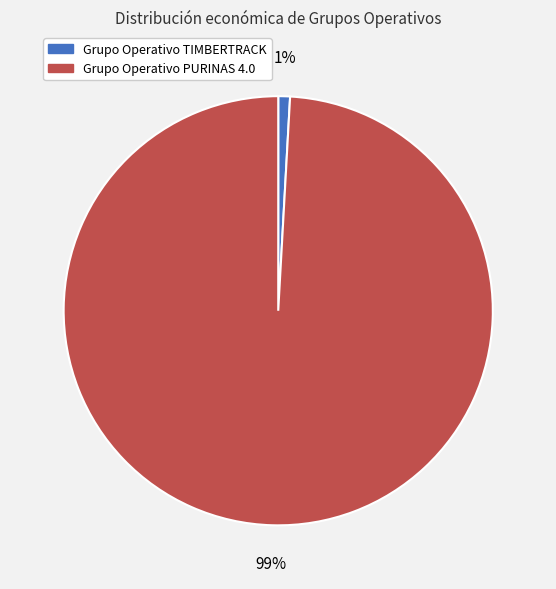

How many segments does this pie chart have?

2